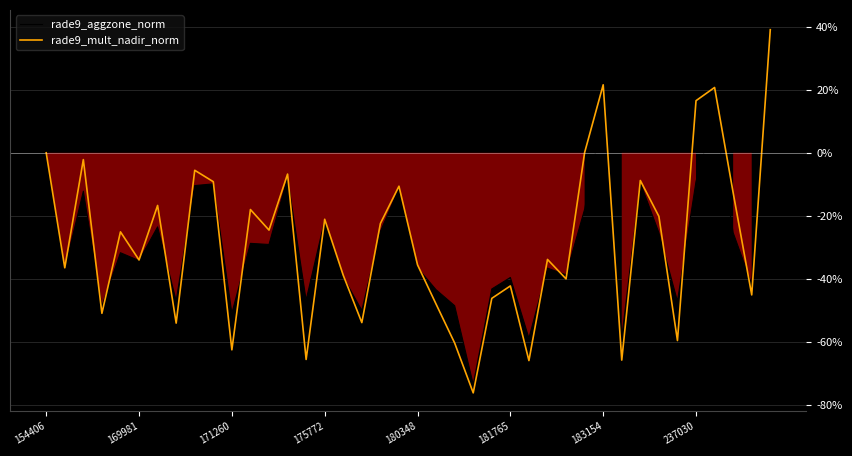

What is the approximate value of rade9_aggzone_norm at 29?

-17.9